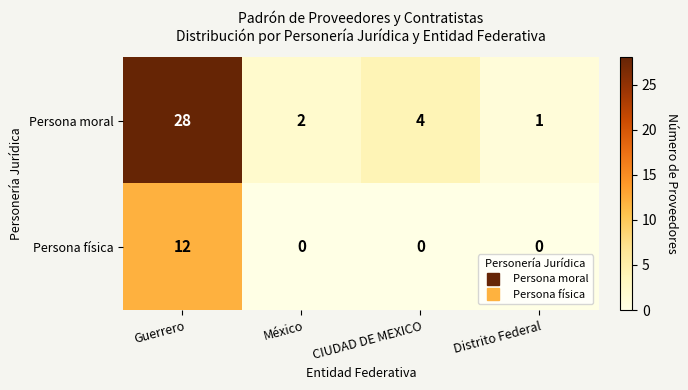

Is it true that Persona física equals 0 at México?

True